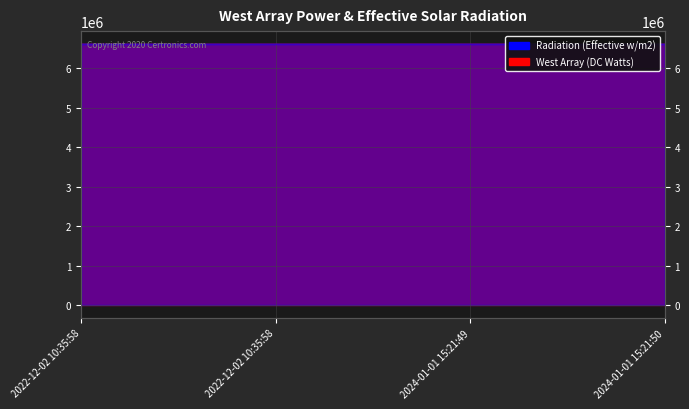

What is the label of the 4th point from the right?

2022-12-02 10:35:58